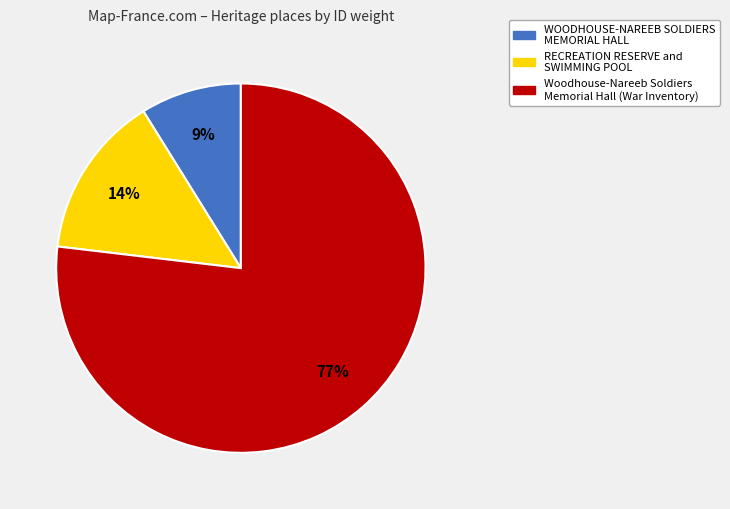

Count the number of slices in the pie.

3